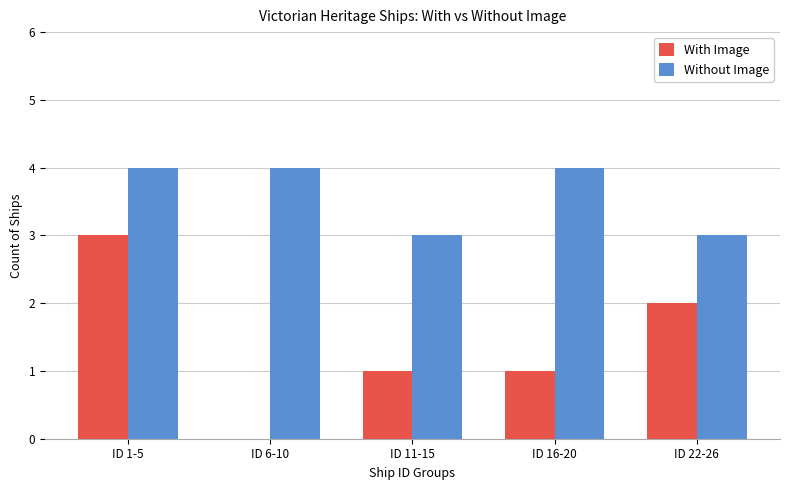

Reading left to right, what are all the values shown in this chart?

With Image: 3	0	1	1	2
Without Image: 4	4	3	4	3